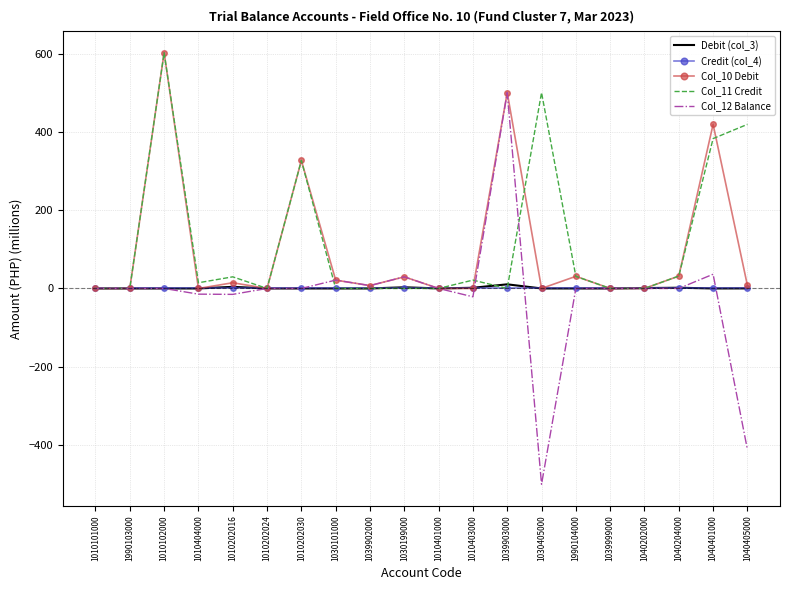

Is it true that Col_12 Balance equals 519.0 at 1010202030?

False